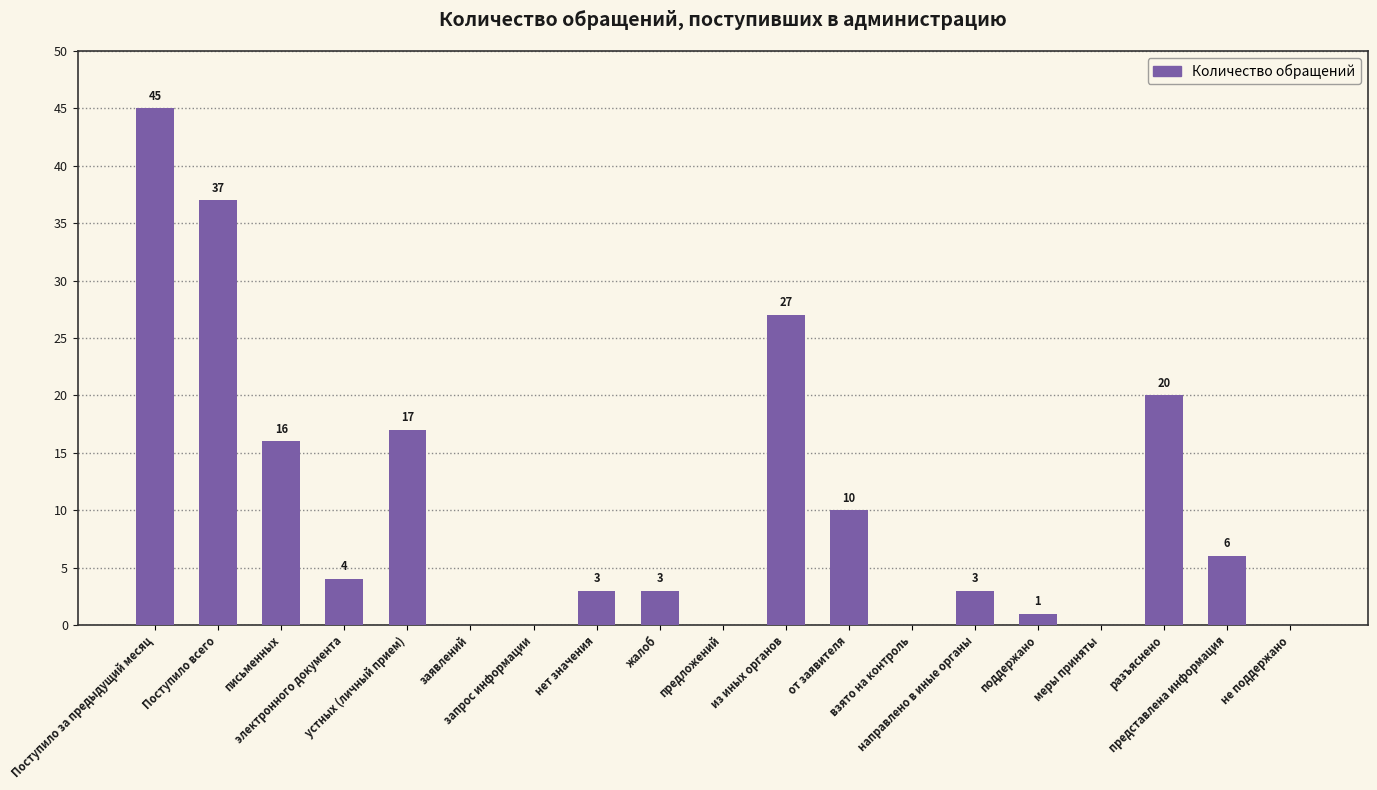

True or false: the data shows 17 at устных (личный прием).

True